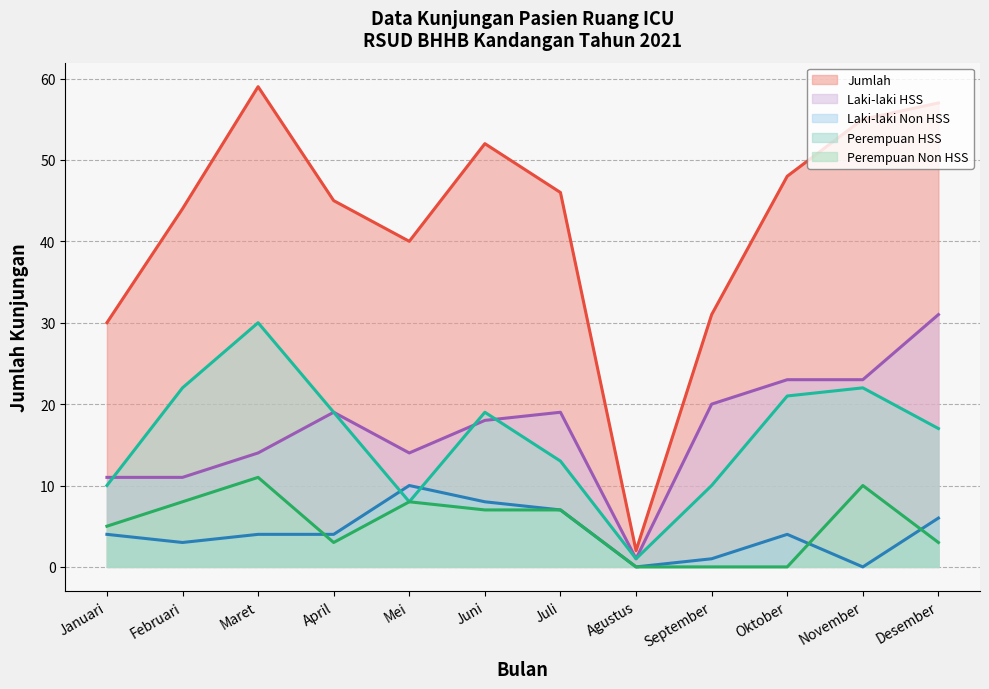

What are all the series names shown in the legend?

Jumlah, Laki-laki HSS, Laki-laki Non HSS, Perempuan HSS, Perempuan Non HSS